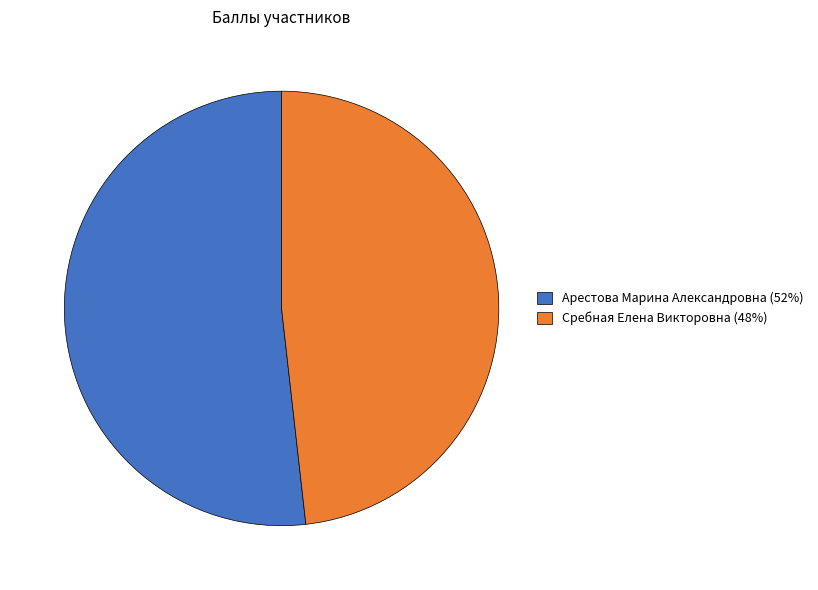

Count the number of slices in the pie.

2